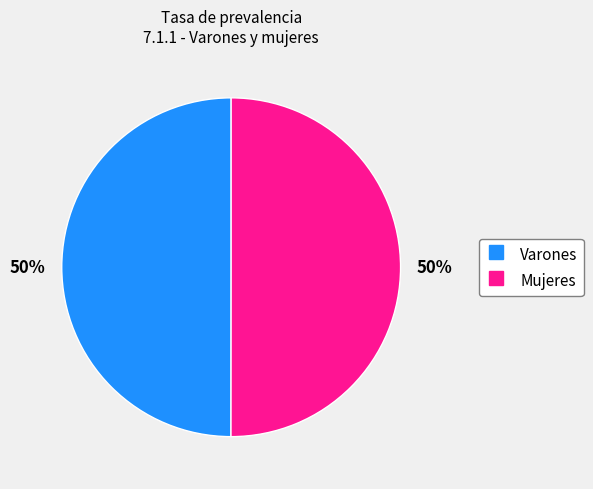

Combined, do Varones and Mujeres account for over 50%?

Yes